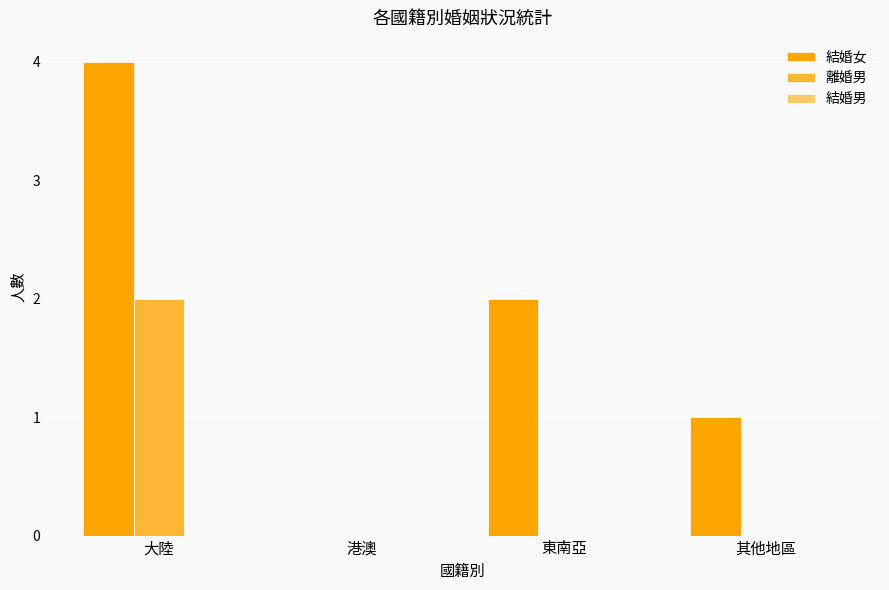

At which label does 離婚男 reach its peak?

大陸